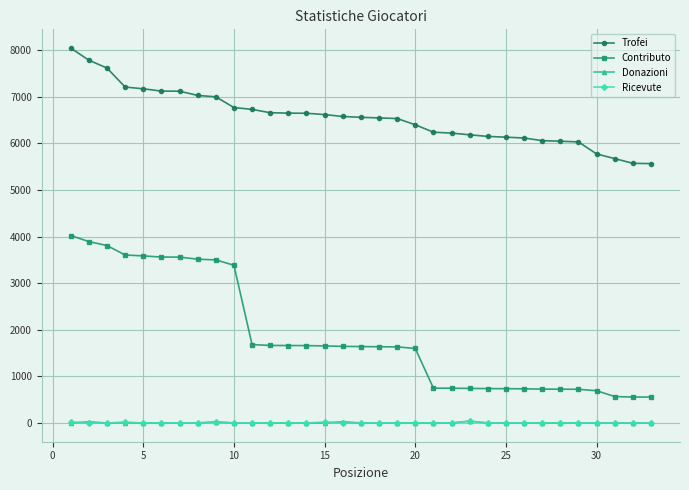

True or false: Ricevute has more than 0 points higher than both neighbors.

True